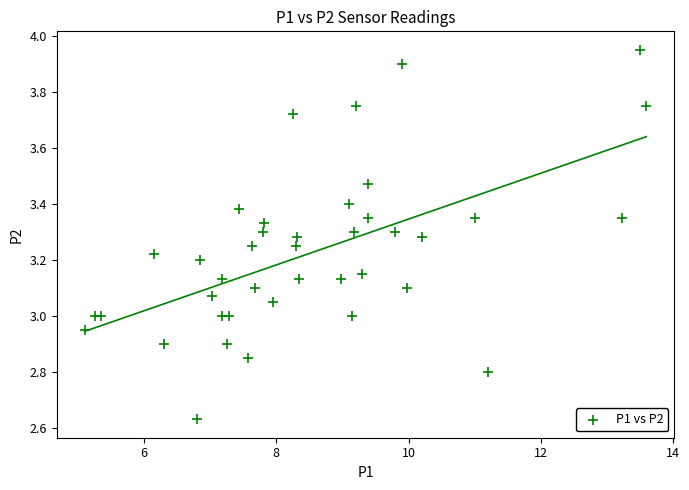

What is the range of X values (max minus min)?

8.5